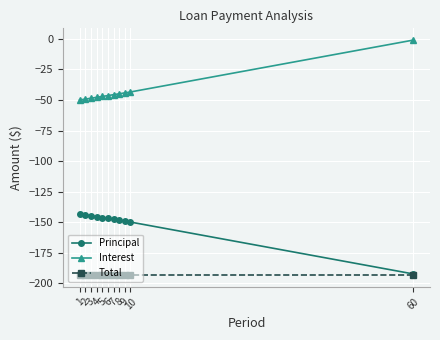

List the series in order of their peak value, highest first.

Interest, Principal, Total